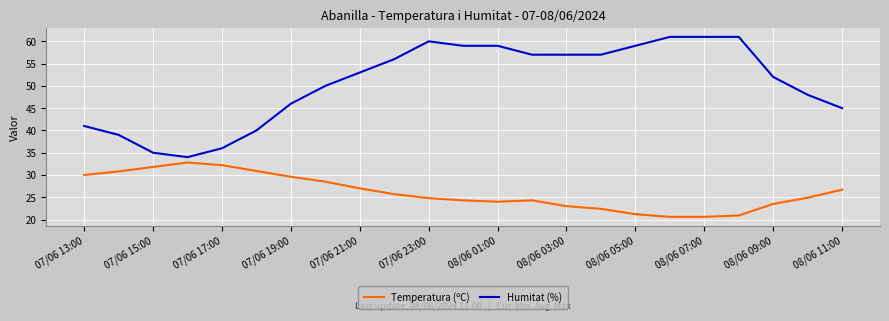

True or false: Temperatura (ºC) and Humitat (%) intersect in this chart.

False